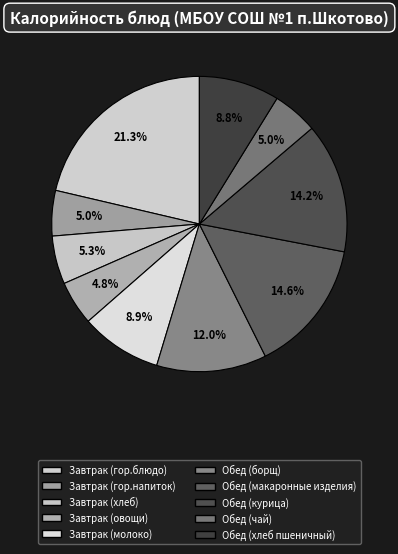

How many segments does this pie chart have?

10